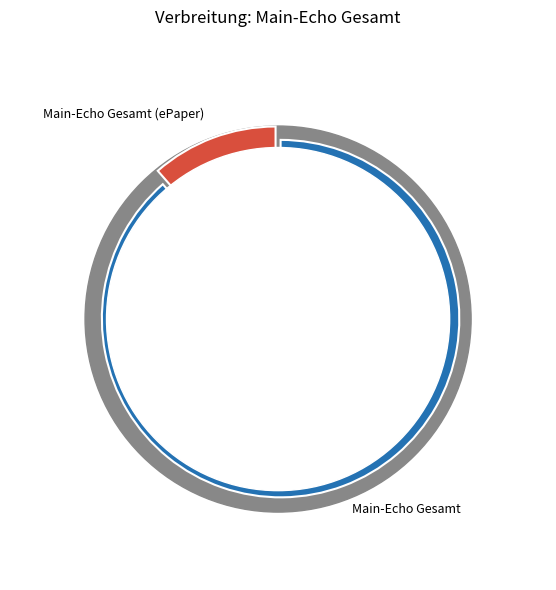

To the nearest percent, what portion does 7994 represent?

11%